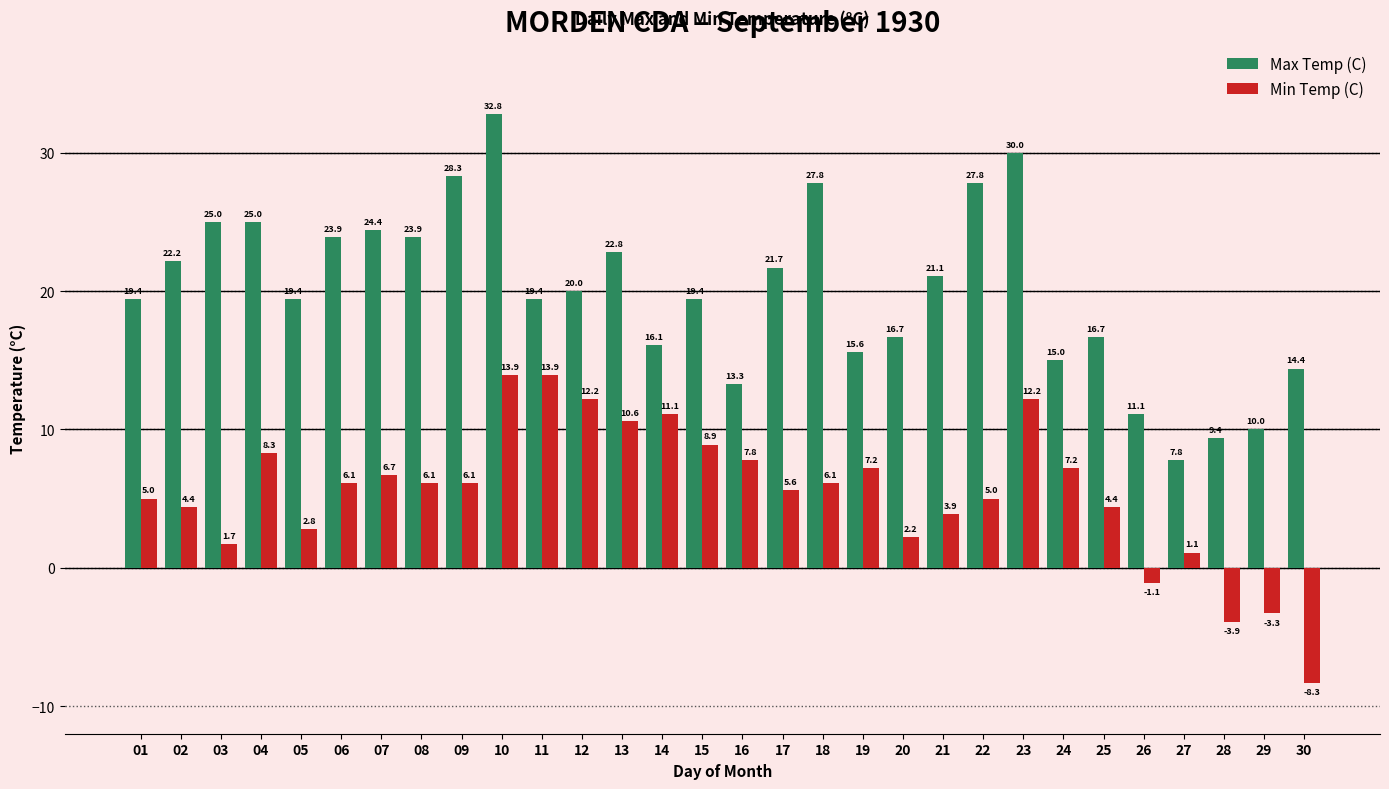

At which label is Min Temp (C) closest to 2?

20